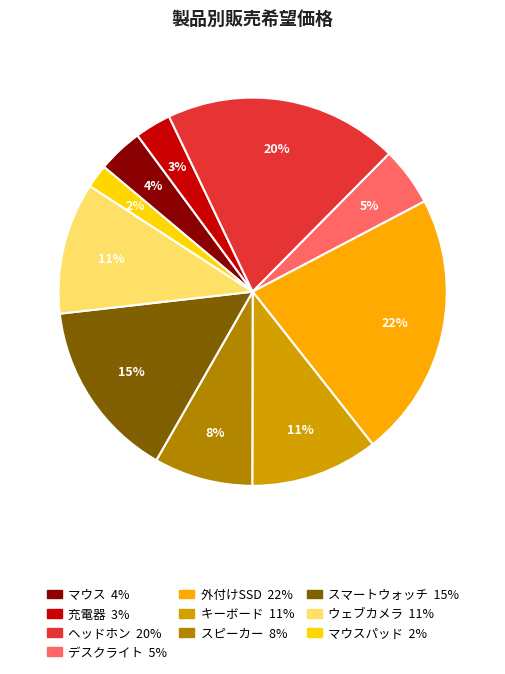

To the nearest percent, what is the difference between the largest and smallest slice percentages?

20%